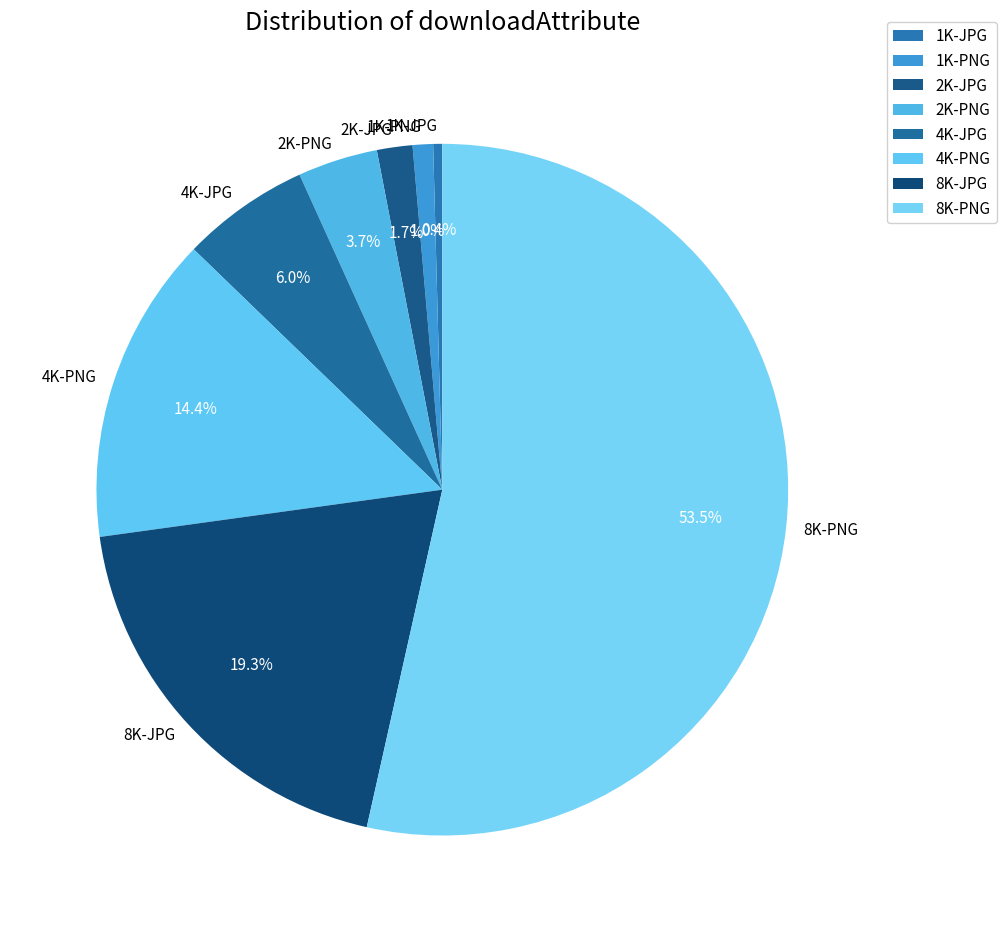

Which category has the smallest portion of the pie?

1K-JPG